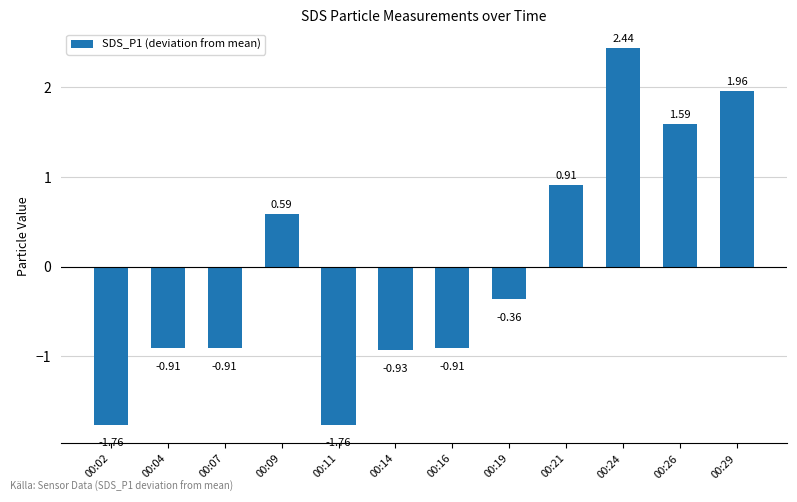

The value at 00:04 is -0.6. True or false?

False